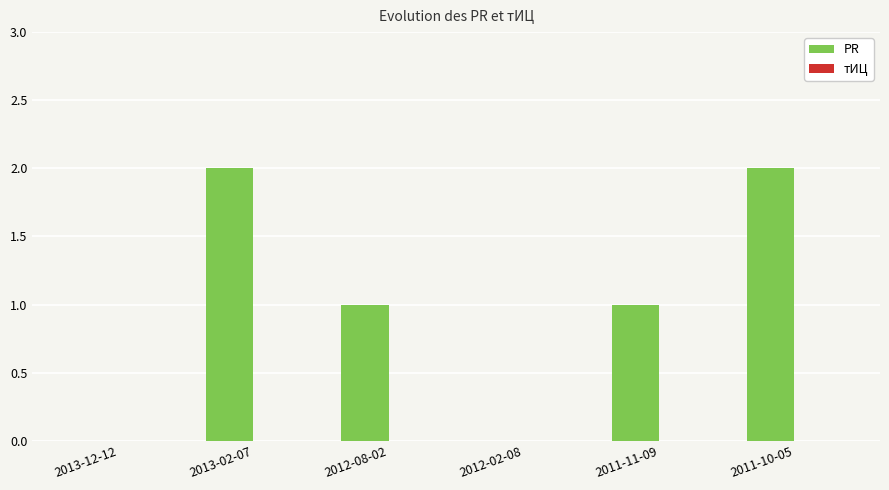

Is it true that the value at 2012-02-08 is 1?

False